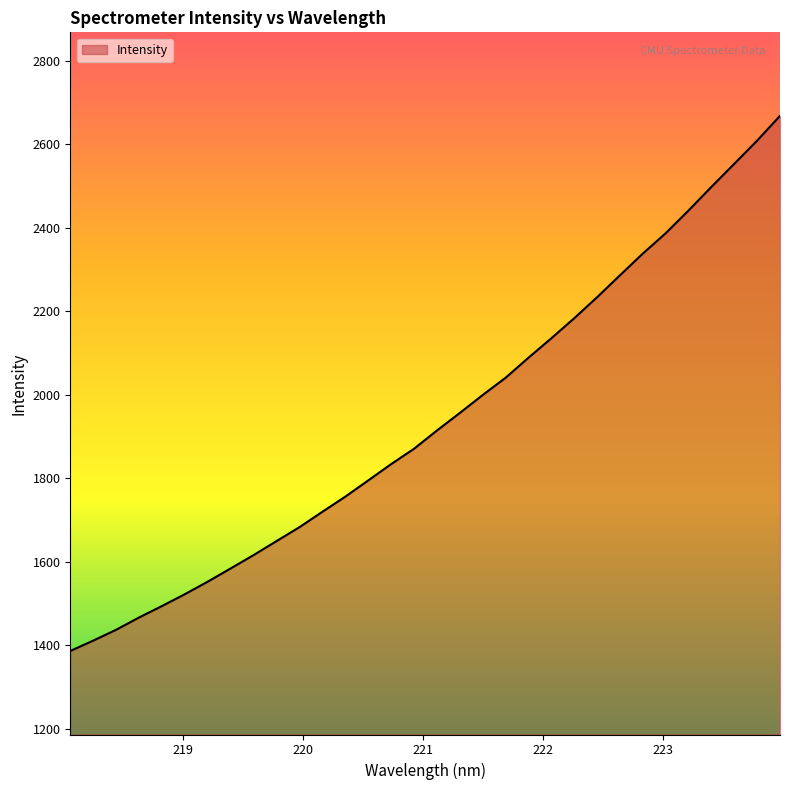

What is the greatest value displayed?

2668.0